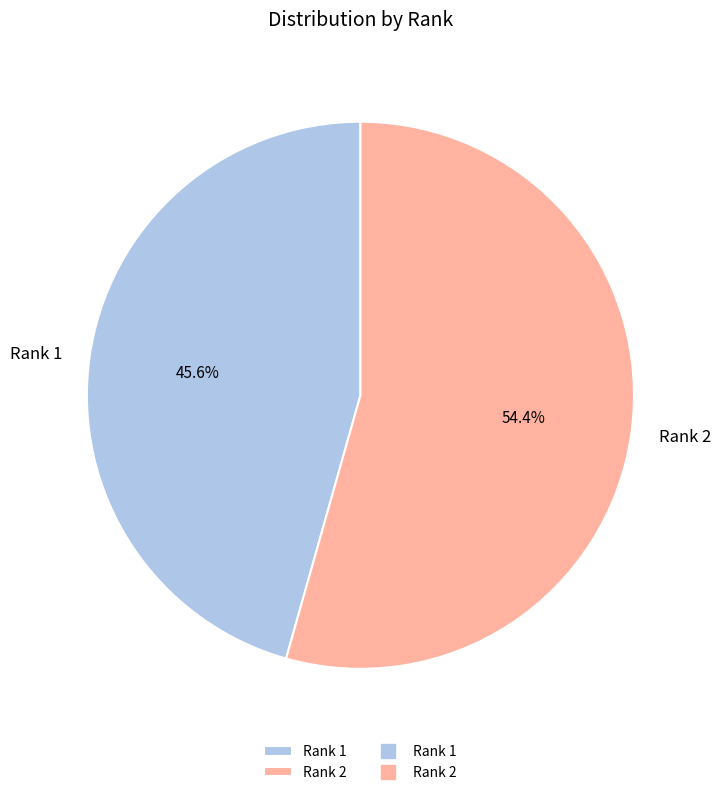

Approximately how many times larger is the value at Rank 2 compared to Rank 1?

1.2